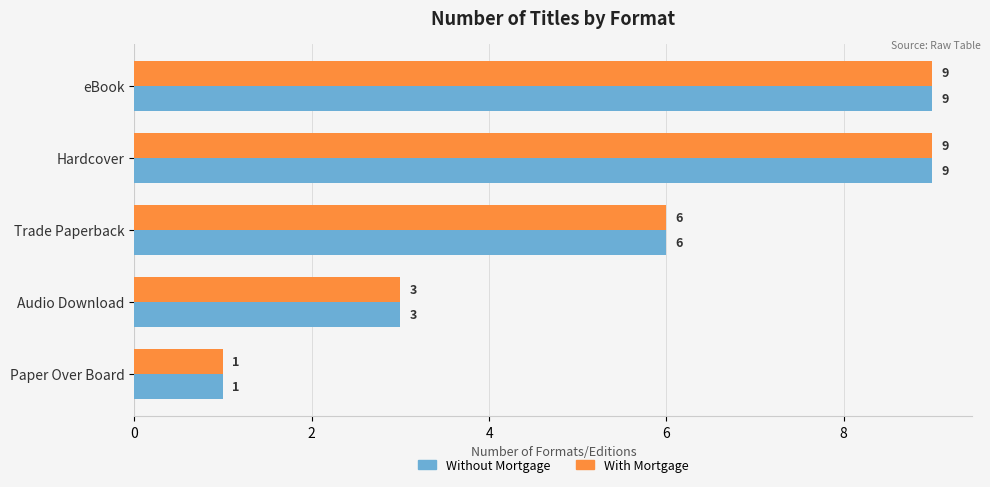

How many categories are shown in the chart?

5